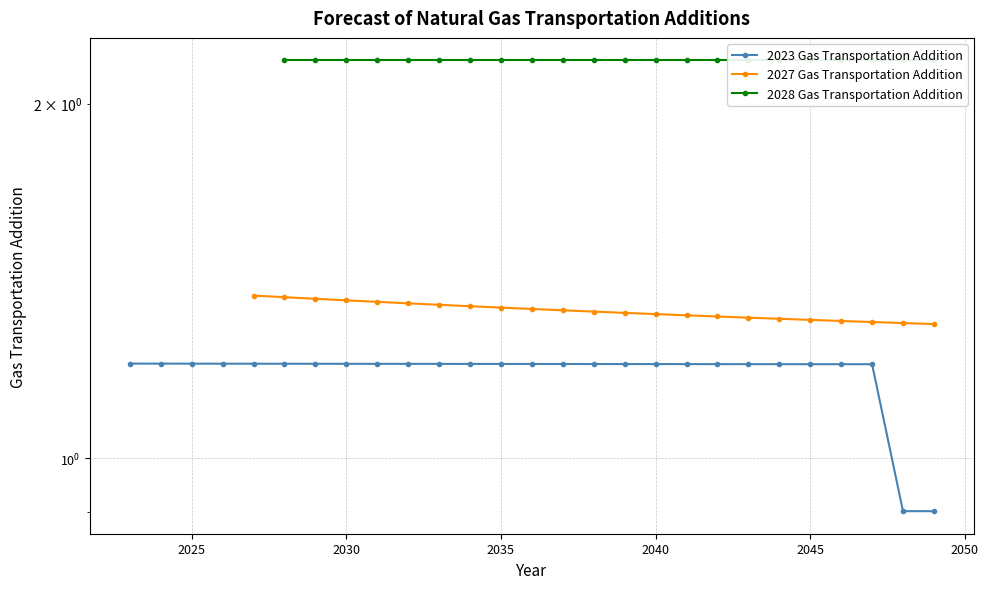

The 2028 Gas Transportation Addition series shows 3.1 at 20. True or false?

False